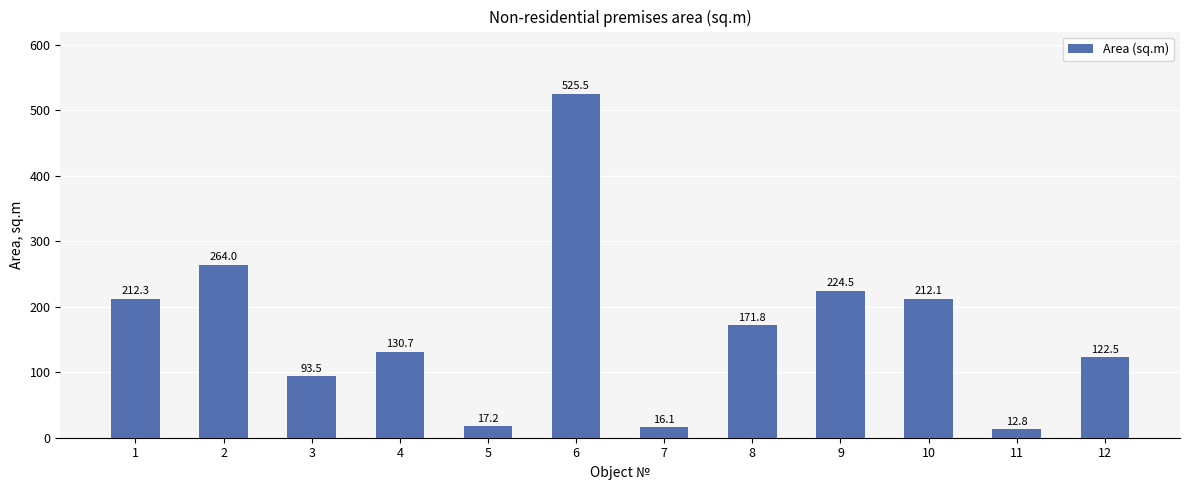

What is the average value?

166.9